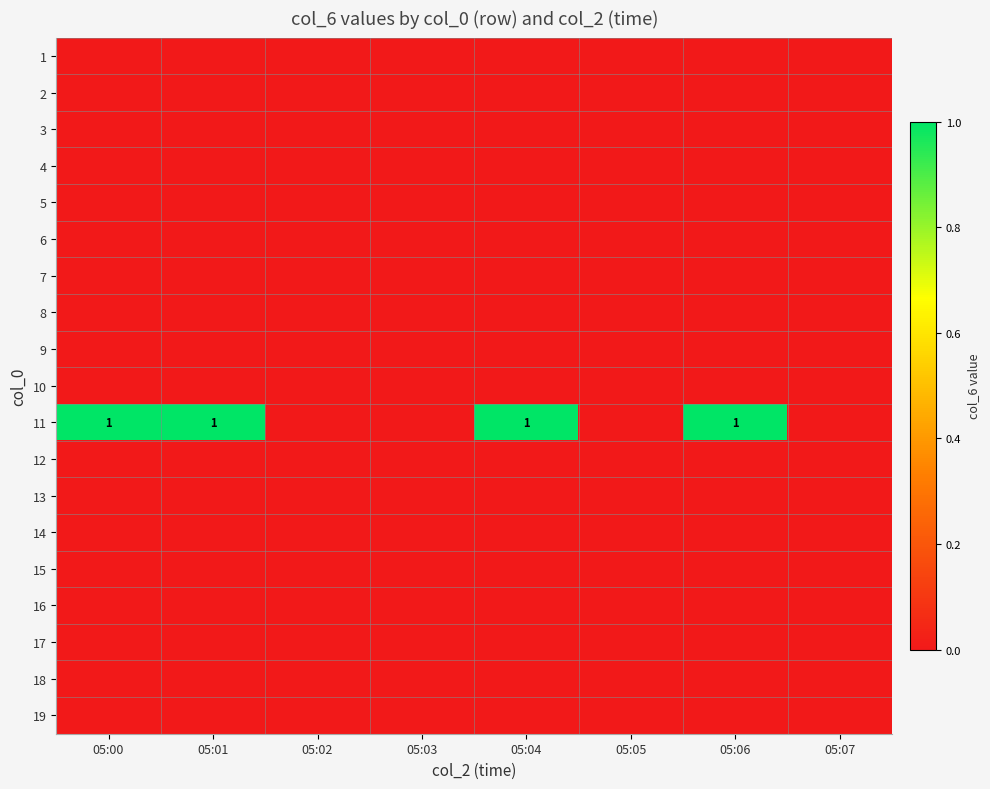

The 6 series shows 0 at 05:01. True or false?

True